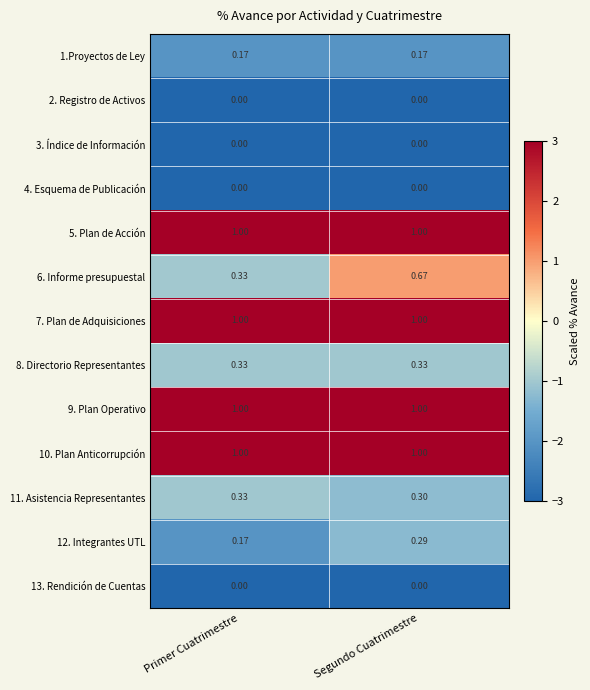

Which category has the lowest value in the 6. Informe presupuestal series?

Primer Cuatrimestre